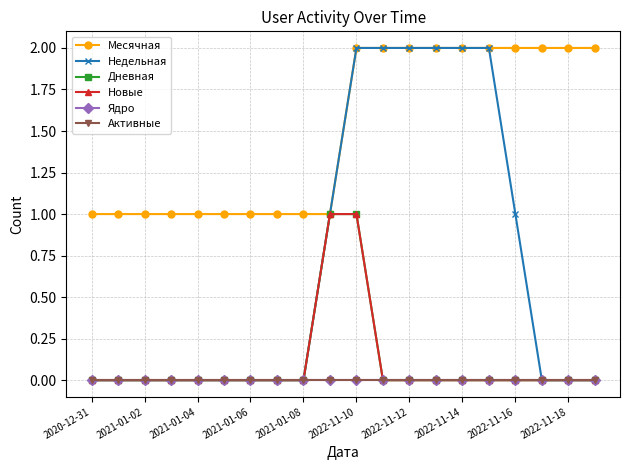

What is the minimum value for Месячная?

1